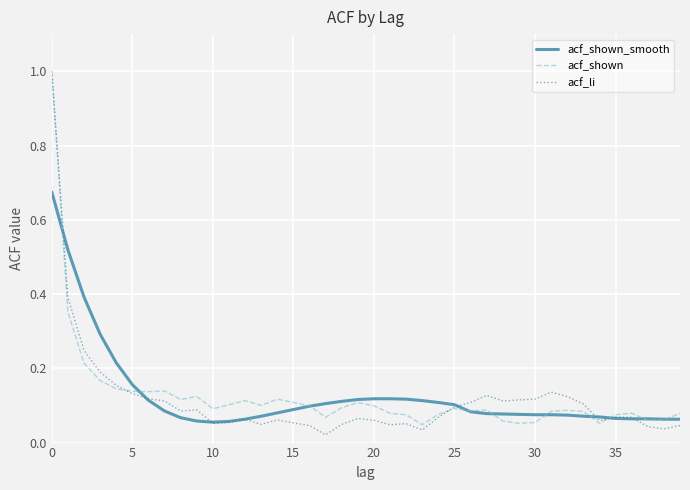

After their last crossing, which series has the higher values: acf_shown_smooth or acf_shown?

acf_shown